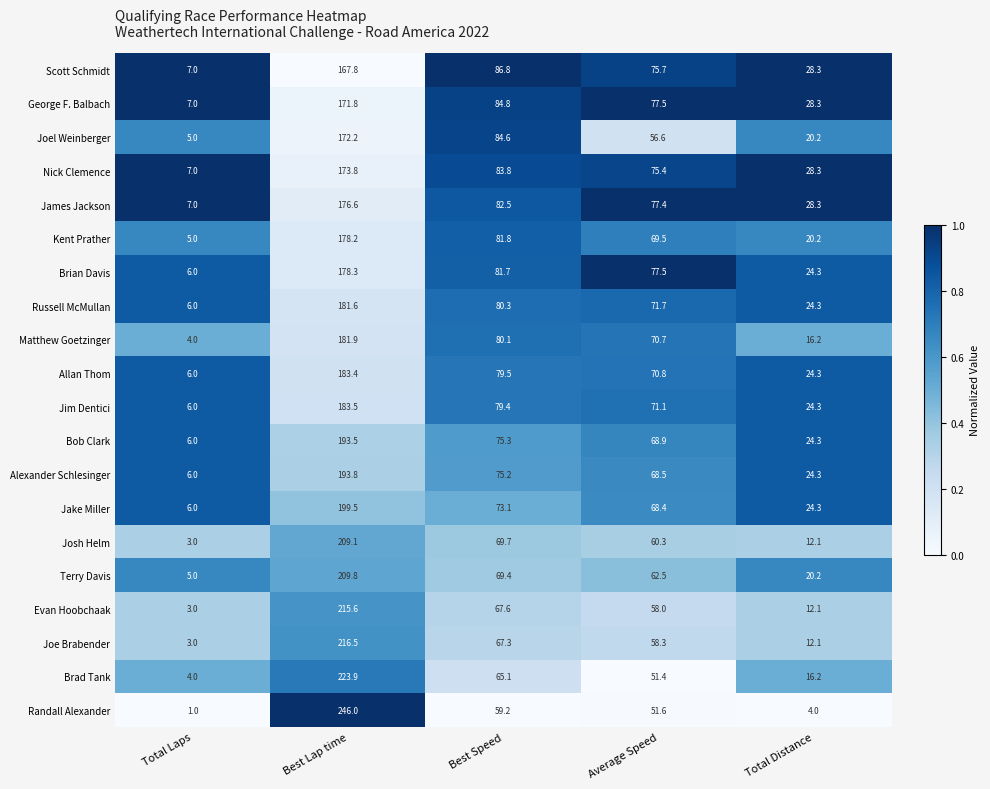

True or false: George F. Balbach has a value of 45.7 at Average Speed.

False